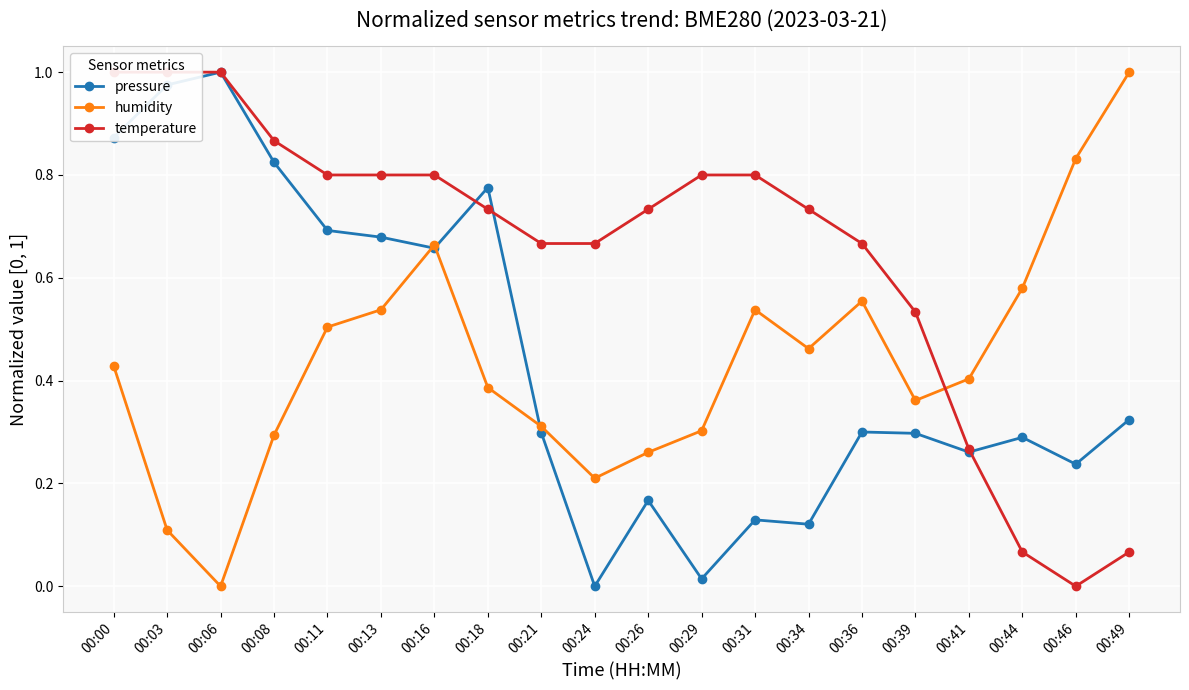

What is the greatest value displayed?

1.0